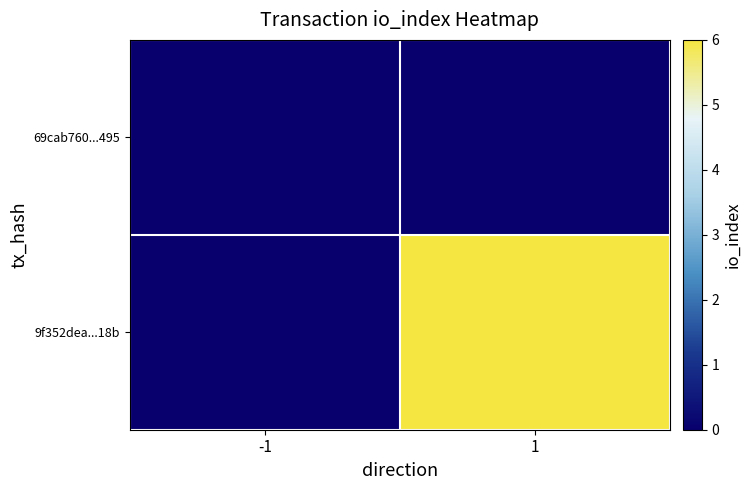

Which series has the largest range (max minus min)?

69cab760...495